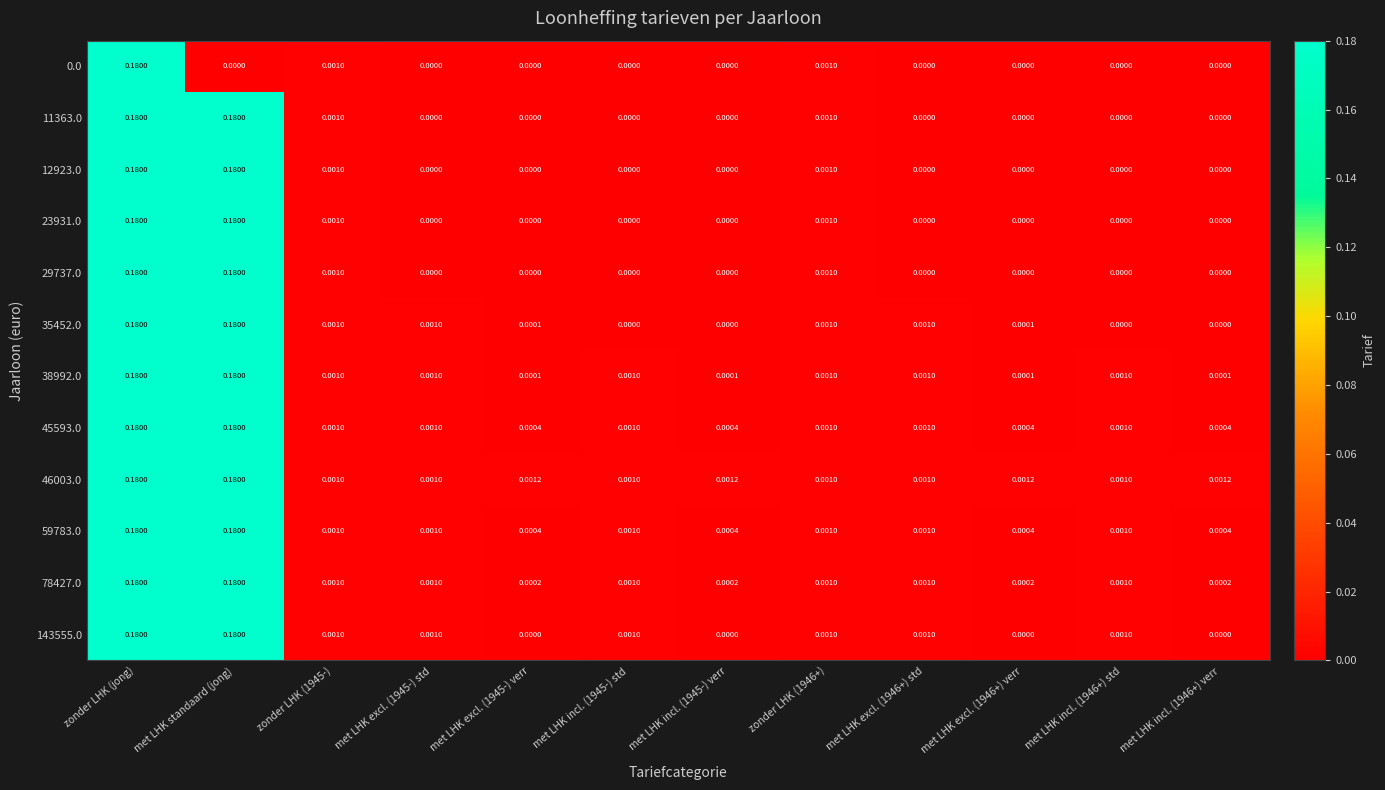

How many distinct data groups are displayed?

12